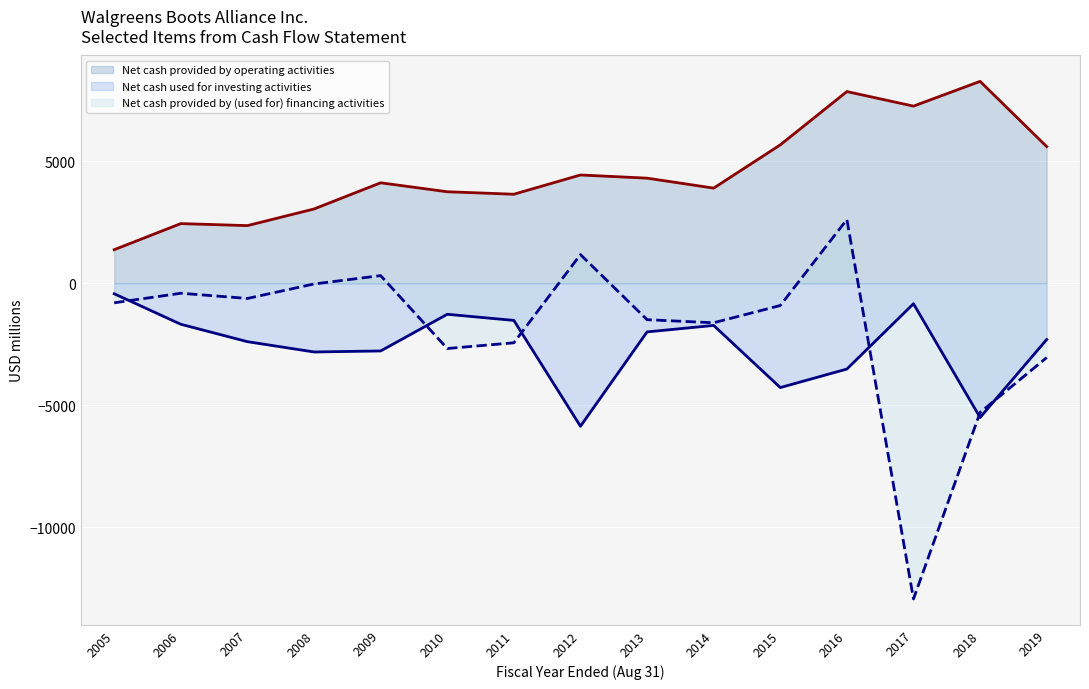

What is the maximum value for Net cash provided by operating activities?

8265